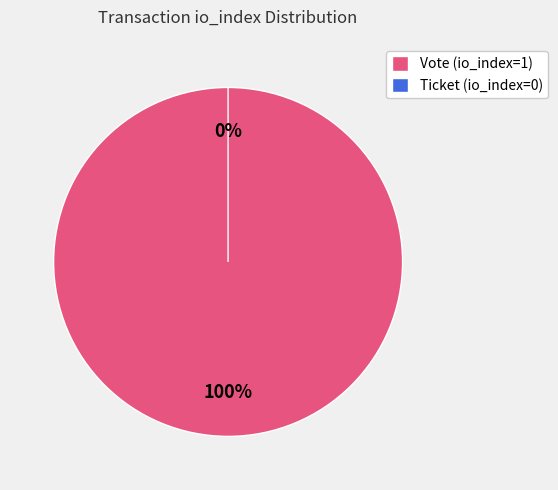

The Ticket (io_index=0) slice represents 0% of the pie. True or false?

True